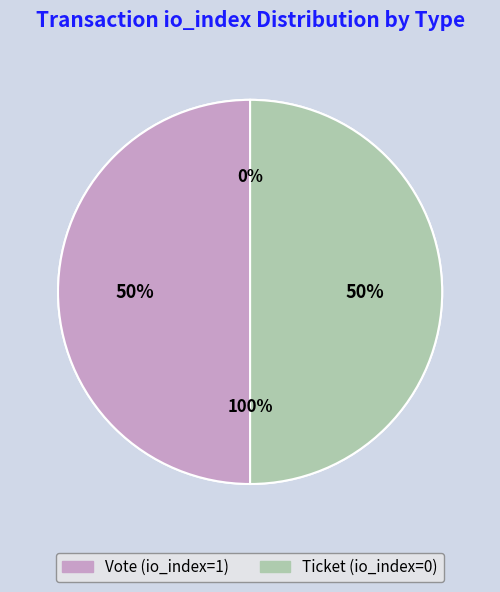

What is the smallest slice in the pie chart?

Ticket